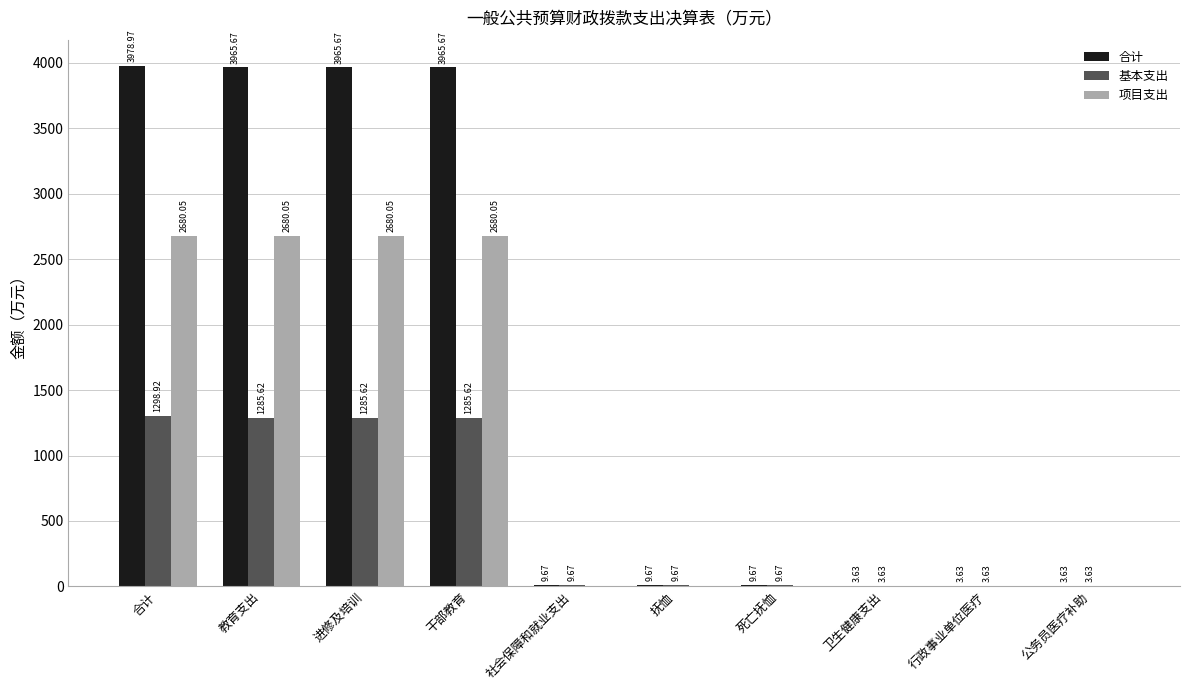

Which series changed the most between 合计 and 行政事业单位医疗?

合计